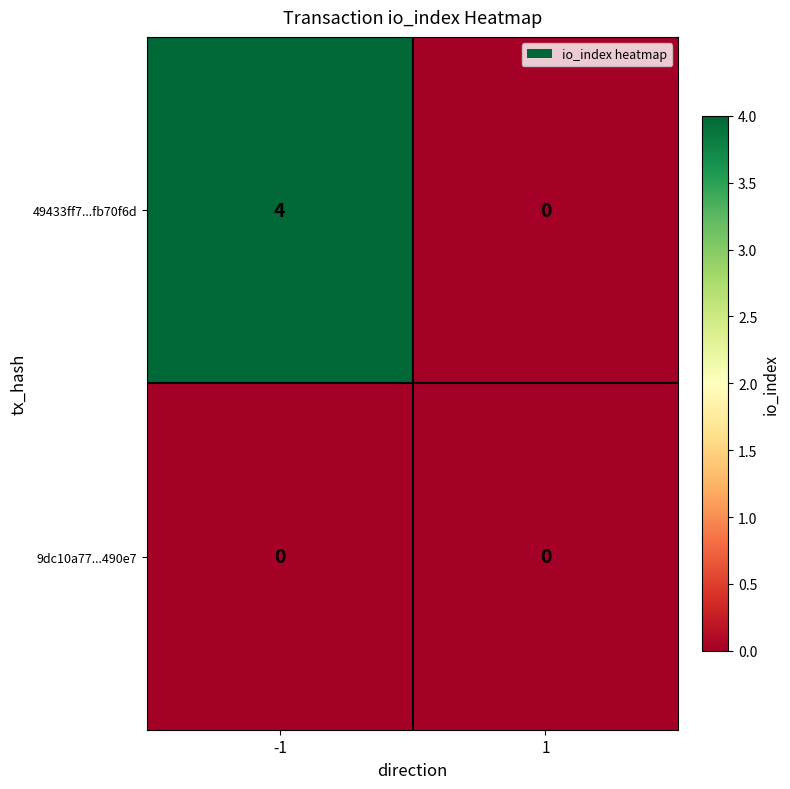

True or false: 49433ff7...fb70f6d has a value of 0 at 1.

True